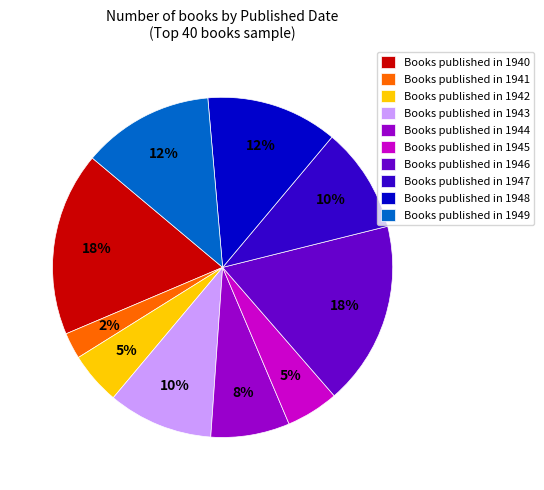

Combined, do Books published in 1940 and Books published in 1946 account for over 50%?

No